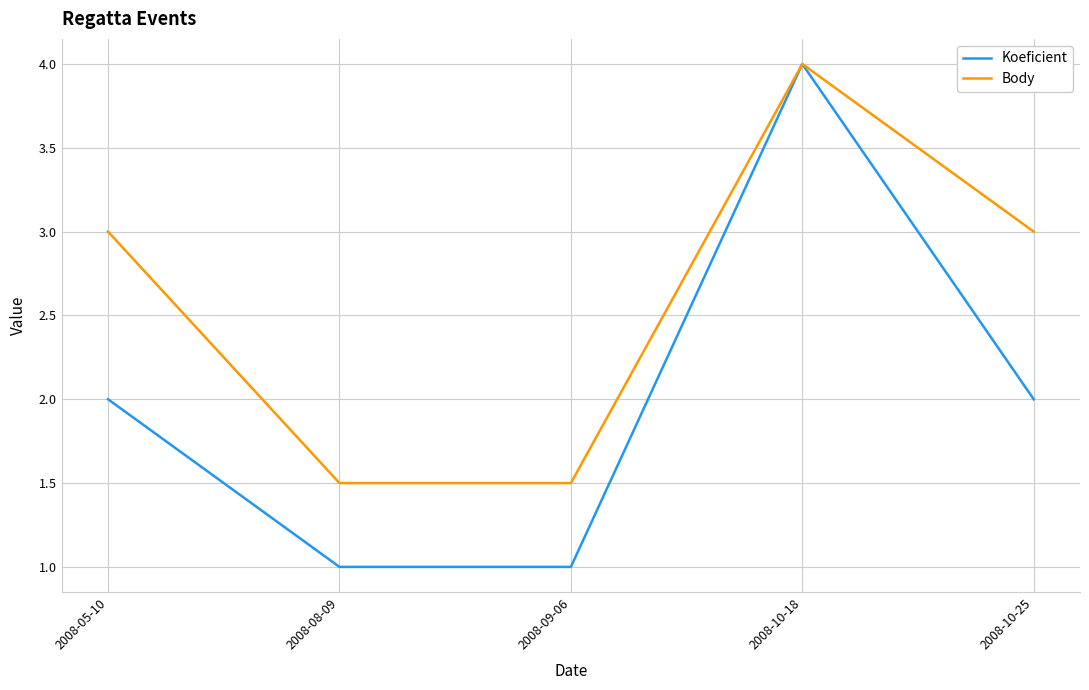

True or false: Body and Koeficient cross at least once.

False